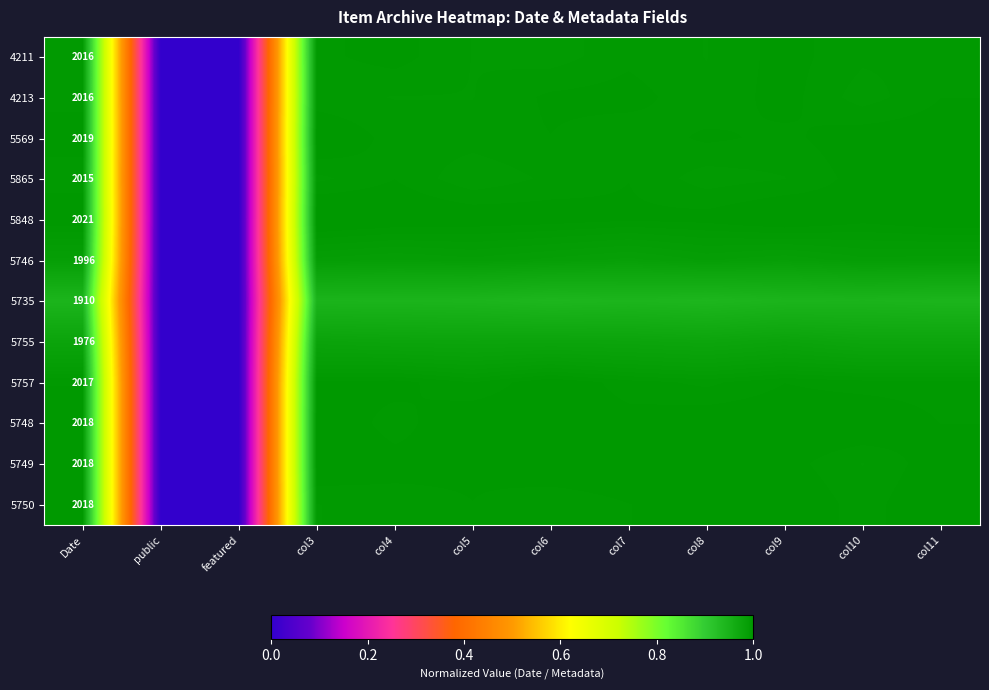

Count the number of categories in the chart.

12